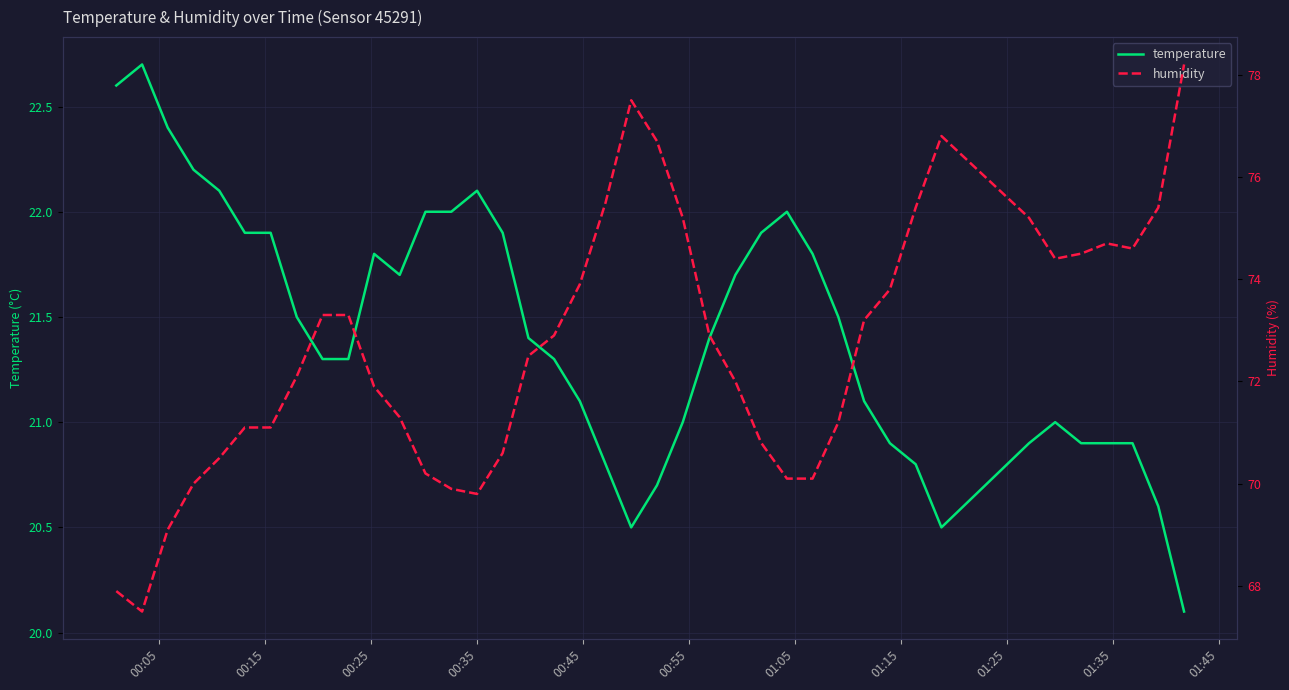

What are all the series names shown in the legend?

temperature, humidity